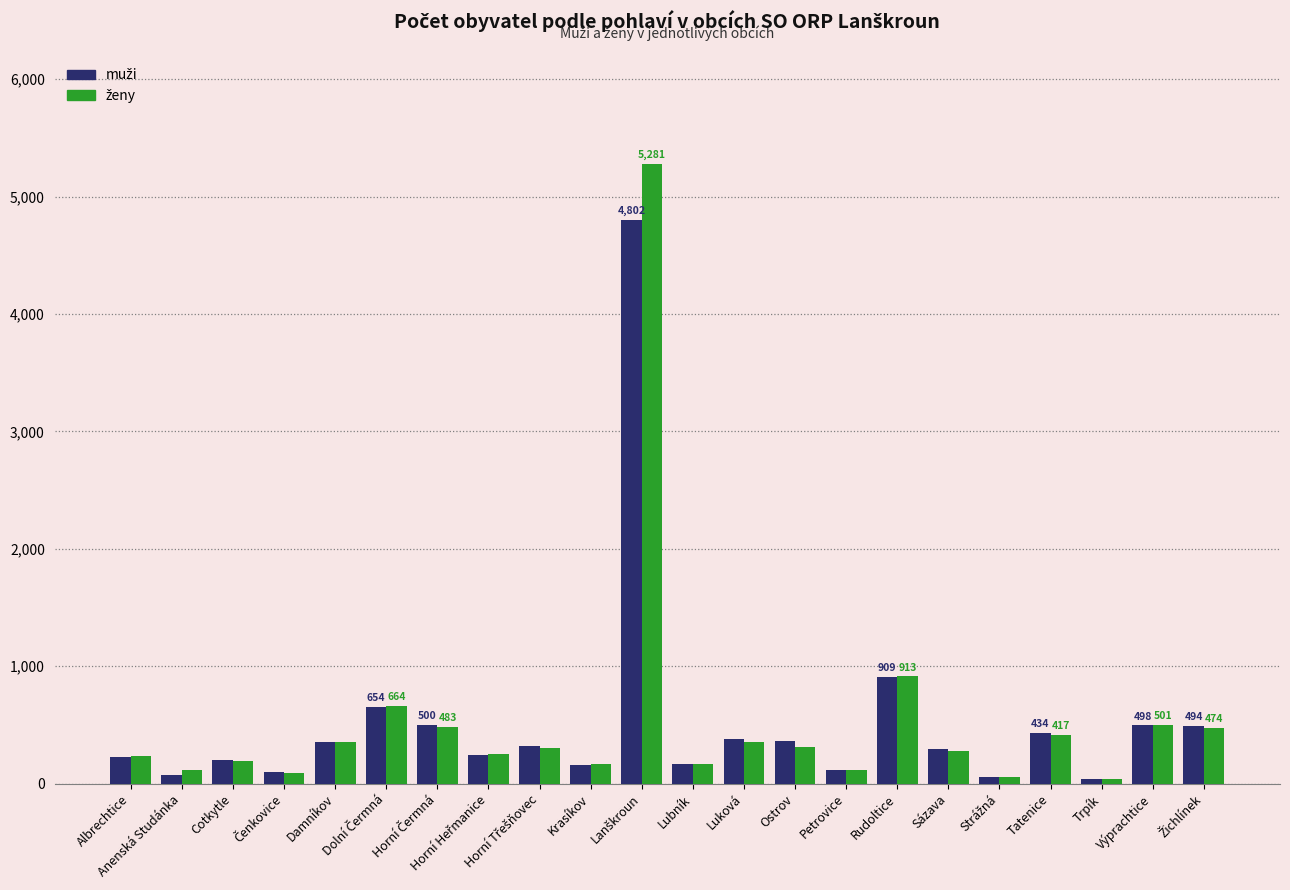

What is the greatest value displayed?

5281